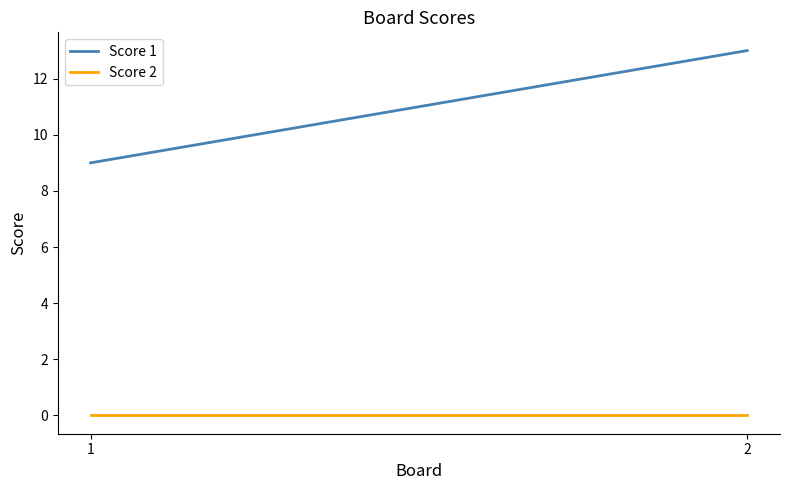

At which category is the sum across all series the highest?

2